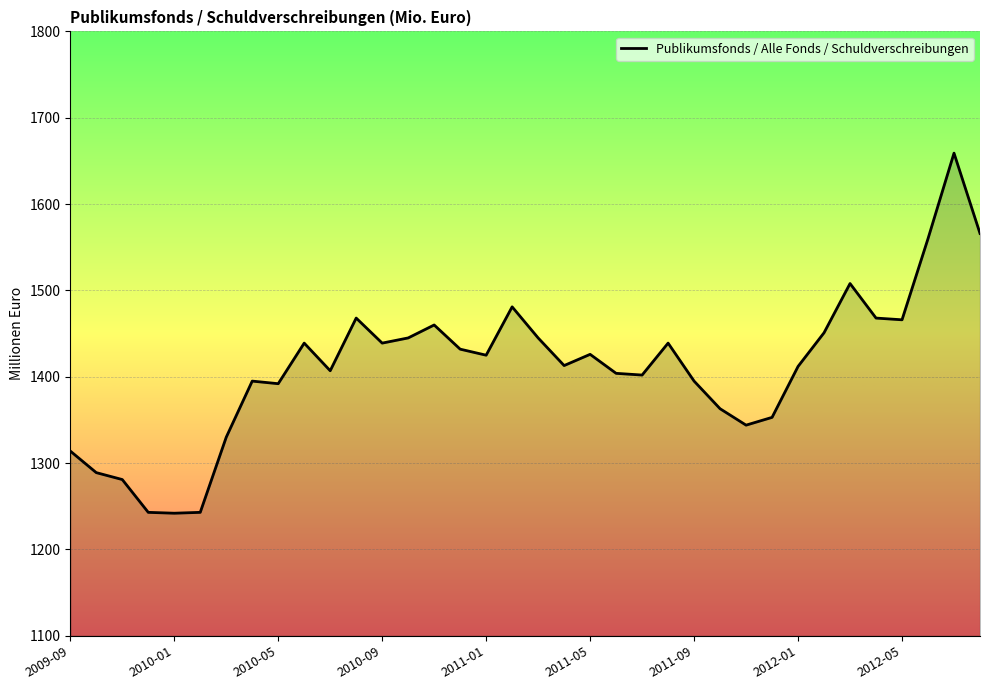

What is the minimum value shown in the chart?

1242